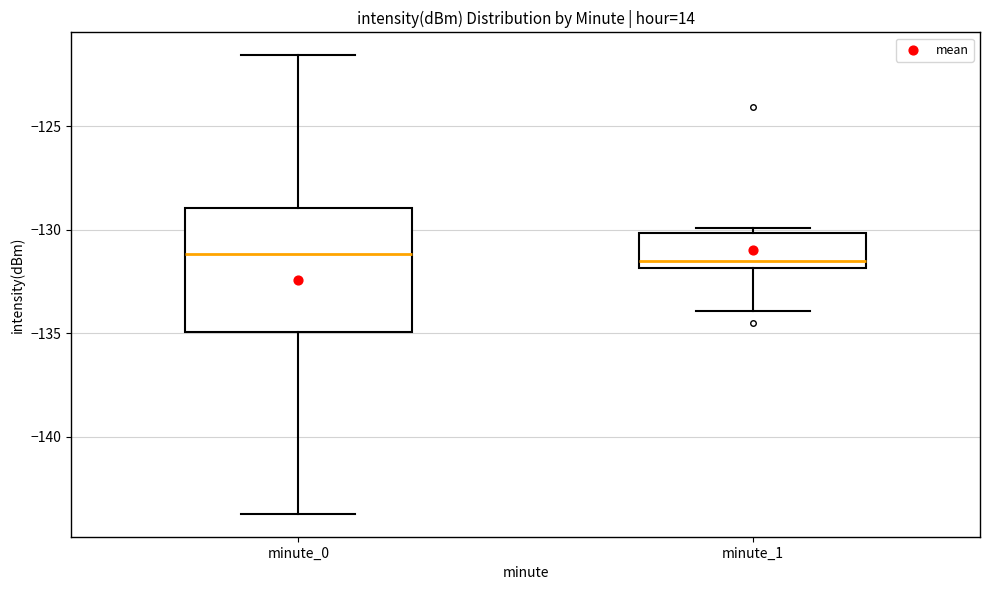

Reading left to right, transcribe this box plot: for each box, give where its median line is, the range the box spans, and where its two whiskers end, as read against the y-axis. The values are not printed on the chart, so give them approximately, as read against the axis.

minute_0: median -131.0, box -135.0 to -129.0, whiskers -143.5 to -121.5
minute_1: median -131.5, box -132.0 to -130.0, whiskers -134.0 to -130.0 (just above the box's upper edge)